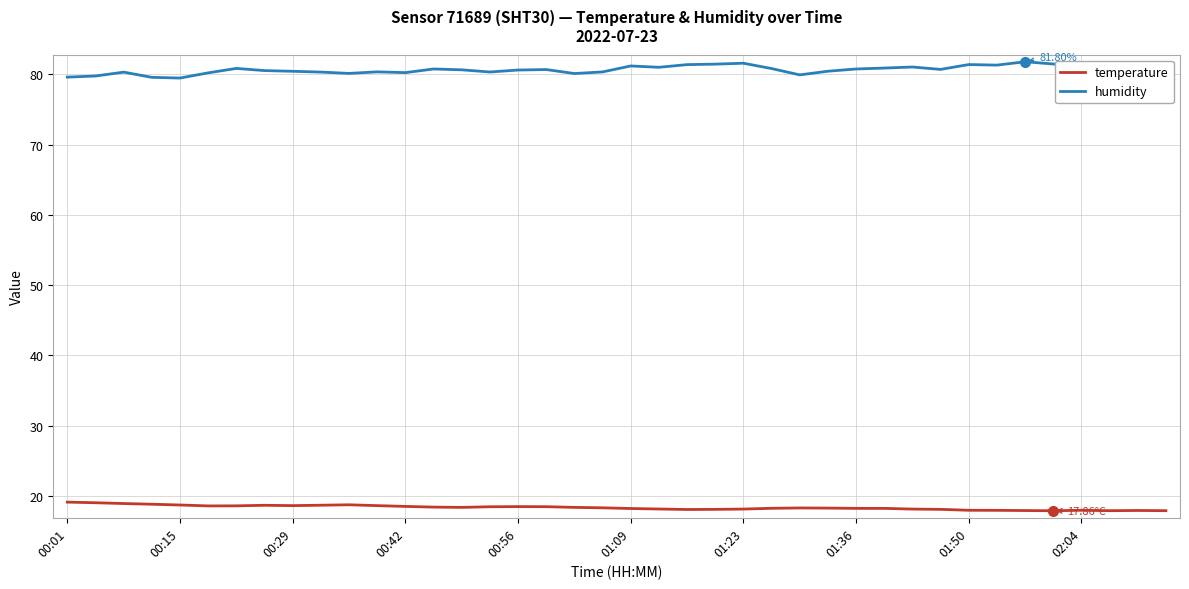

Rank the series by their average value, from highest to lowest.

humidity, temperature